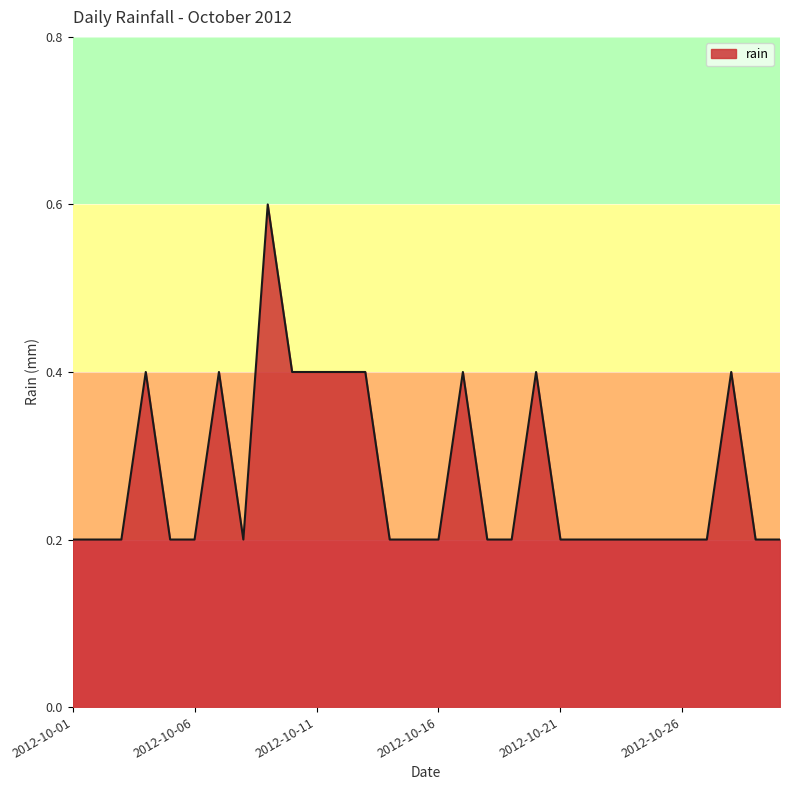

What is the difference between the second highest and minimum values?

0.2